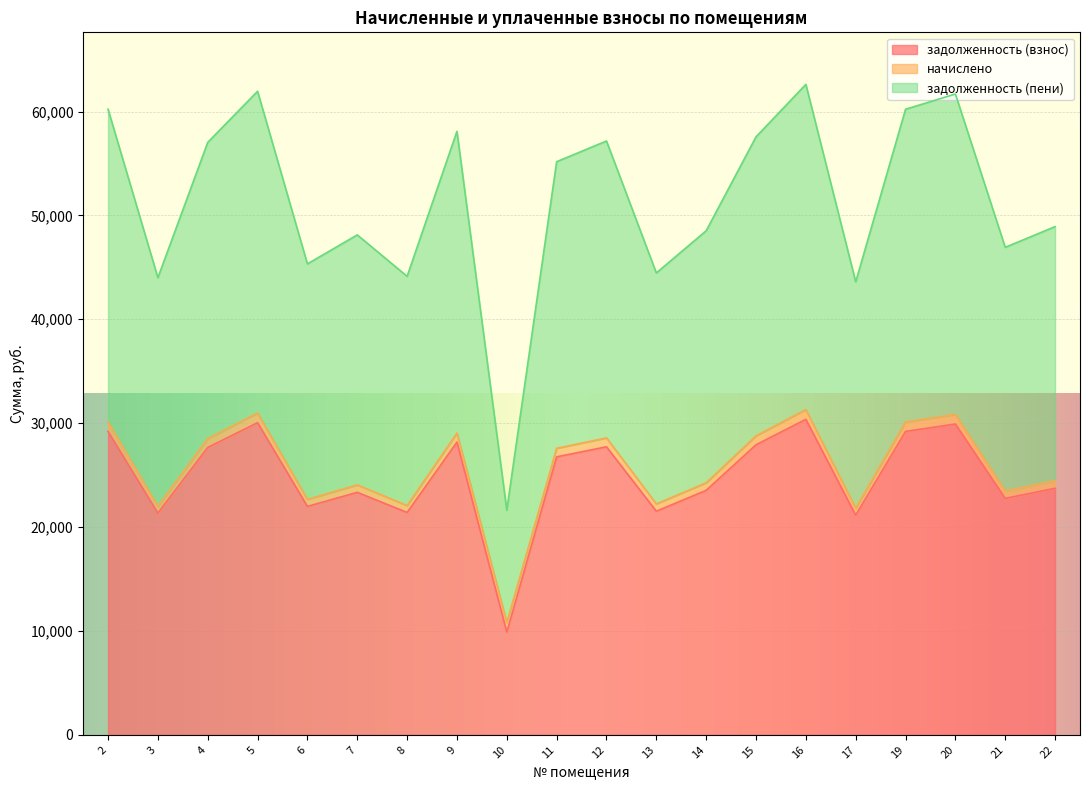

At which category does the chart reach its peak across all series?

16